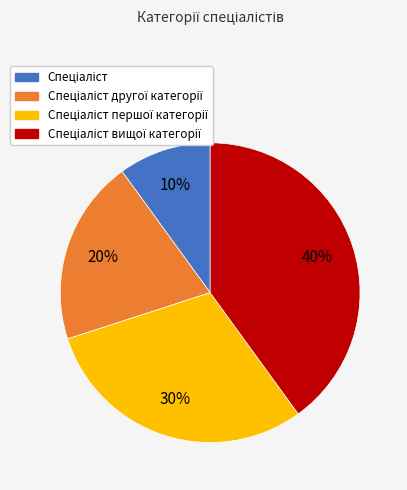

To the nearest percent, what is the difference between the largest and smallest slice percentages?

30%